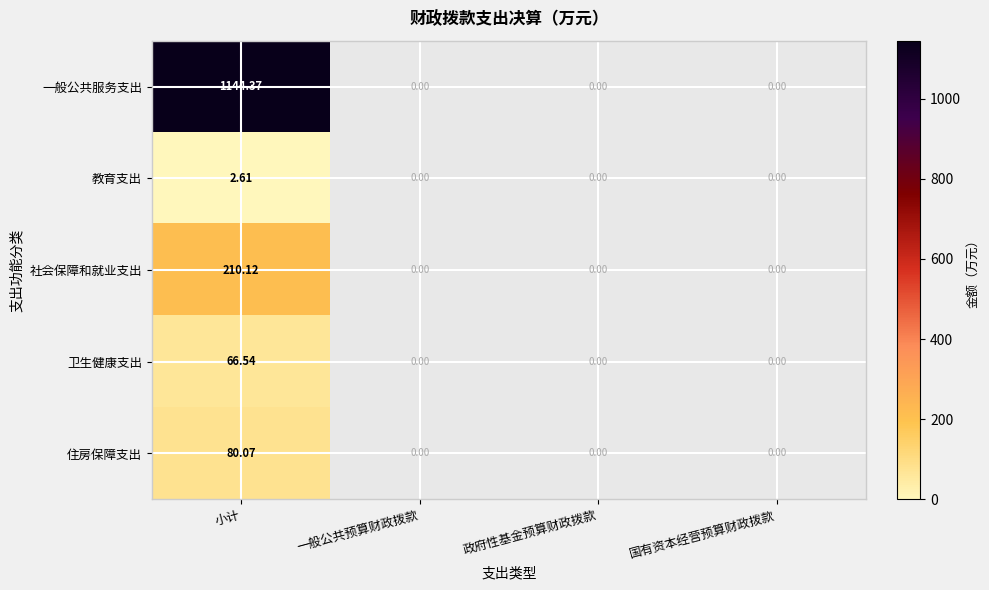

What is the maximum value shown in the chart?

1144.4